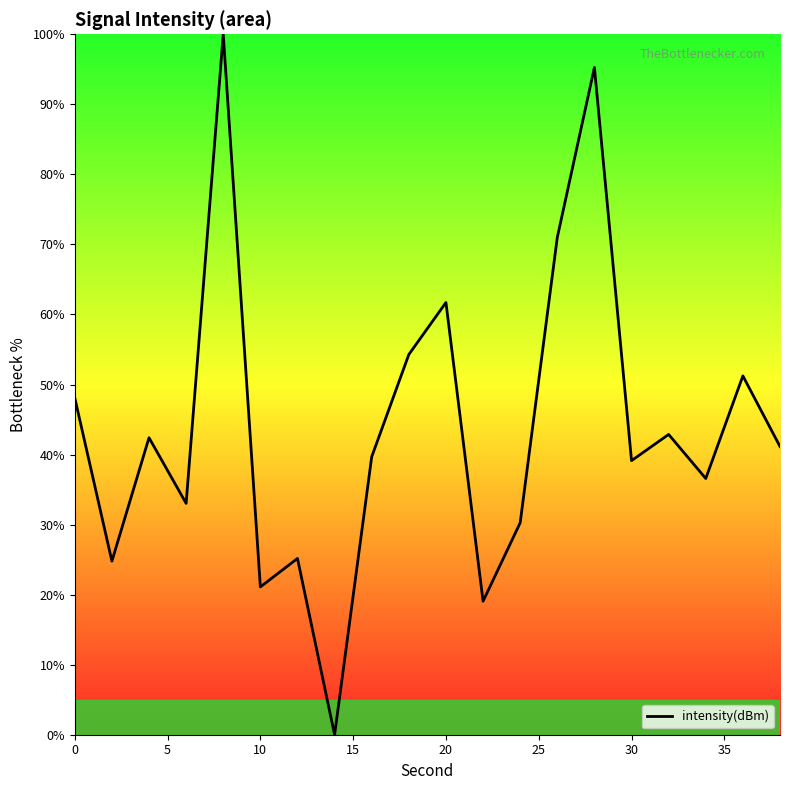

What is the difference between the maximum and minimum values?

100.0